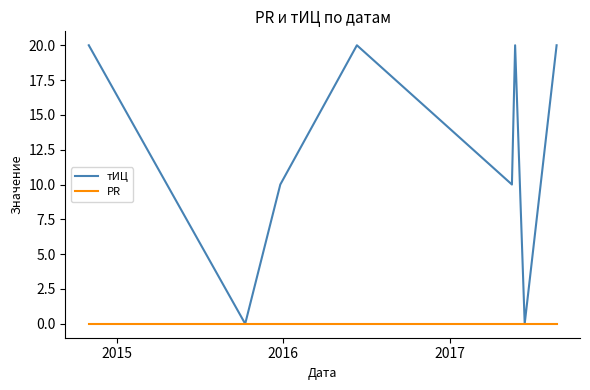

Which series has the largest range (max minus min)?

тИЦ